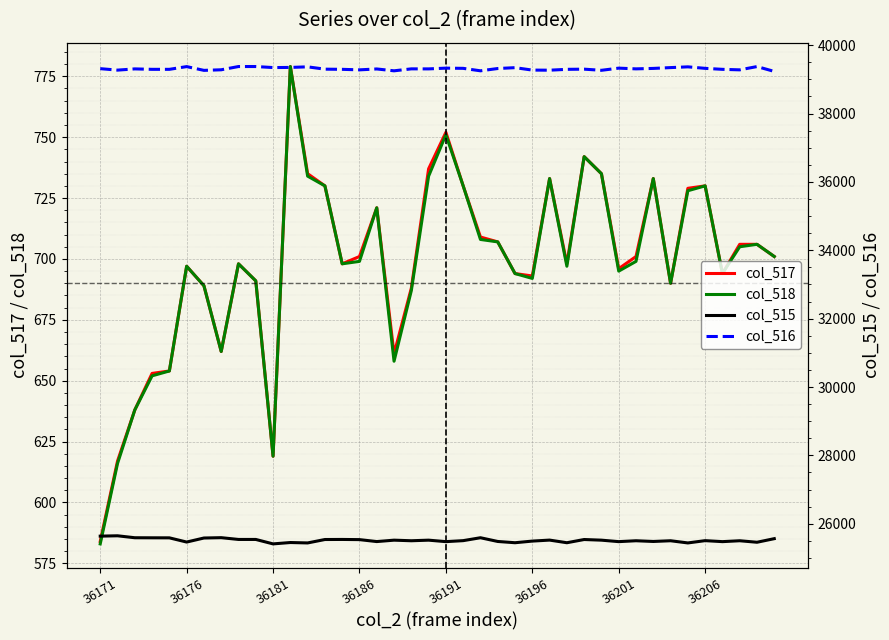

What is the lowest value of the col_517 series?

584